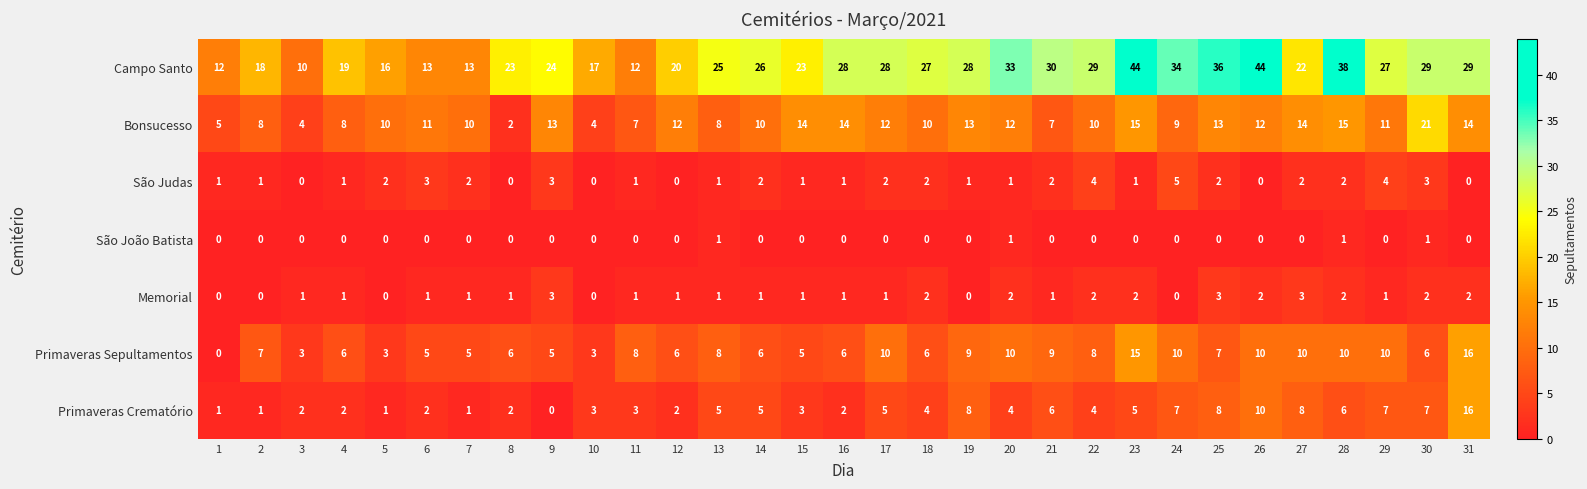

What is the spread (max minus min) of values at 5?

16